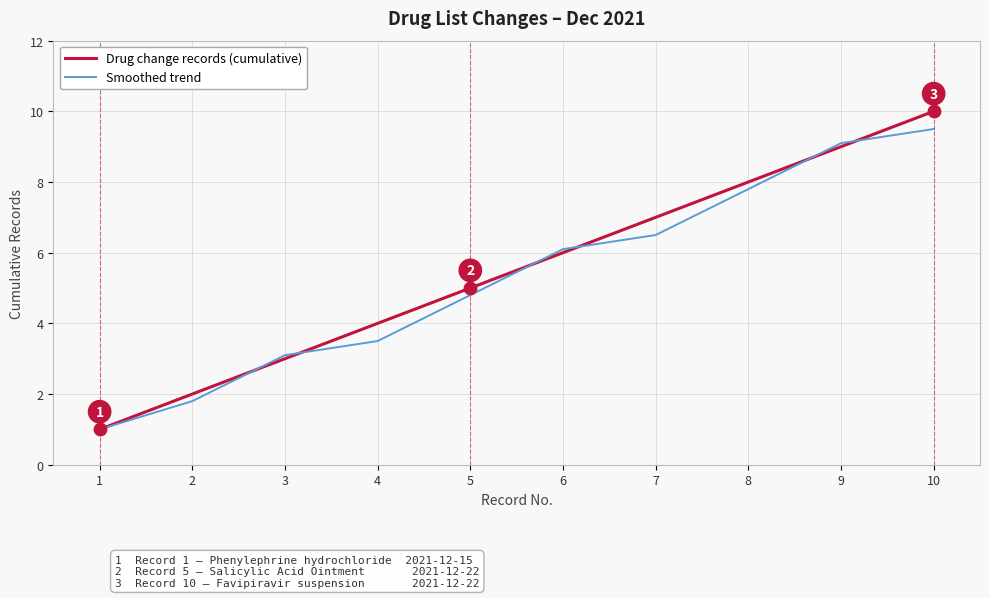

What is the spread (max minus min) of values at 4?

0.5